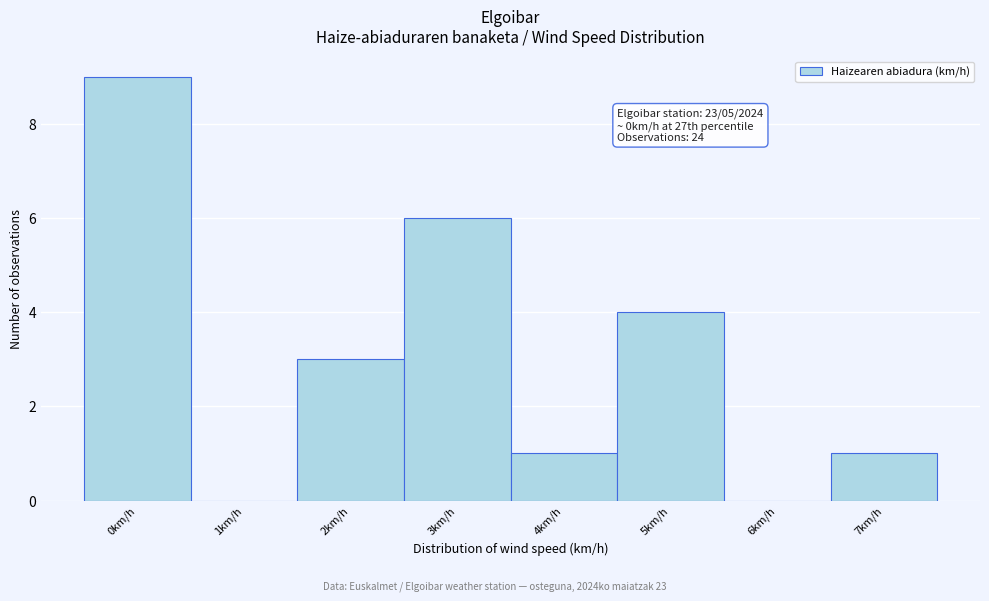

Reading right to left, what are all the values shown in this chart?

7km/h=1	6km/h=0	5km/h=4	4km/h=1	3km/h=6	2km/h=3	1km/h=0	0km/h=9